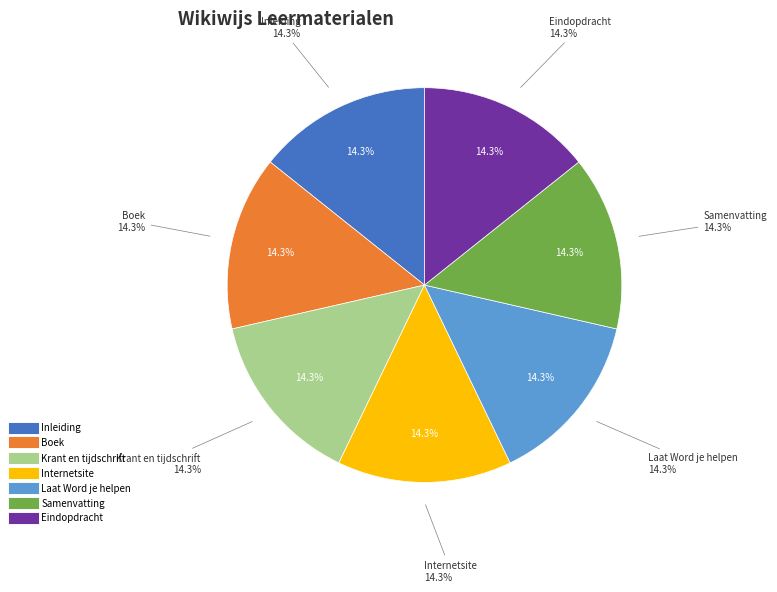

Count the number of slices in the pie.

7